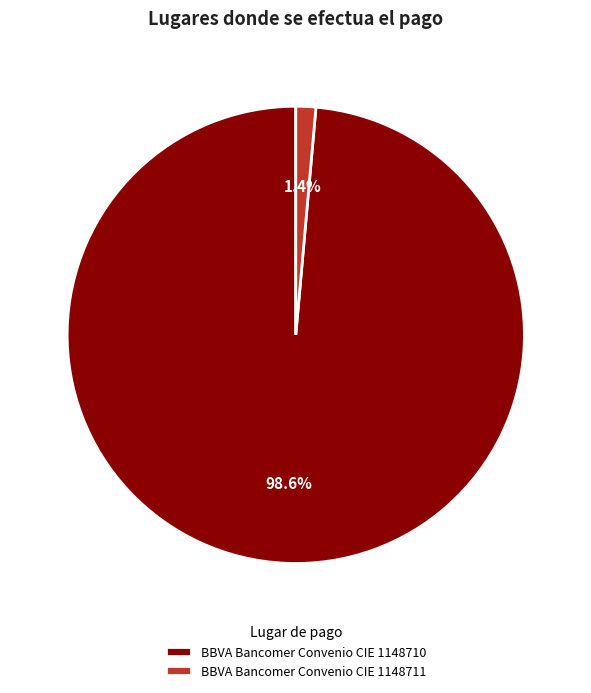

How many slices are in this pie chart?

2